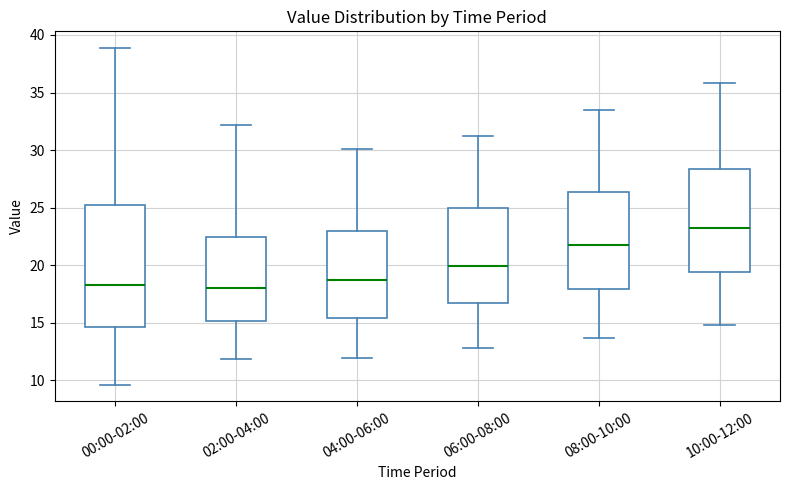

Reading left to right, transcribe this box plot: for each box, give where its median line is, the range the box spans, and where its two whiskers end, as read against the y-axis. The values are not printed on the chart, so give them approximately, as read against the axis.

00:00-02:00: median 18.5, box 14.5 to 25.0, whiskers 9.5 to 39.0
02:00-04:00: median 18.0, box 15.0 to 22.5, whiskers 12.0 to 32.0
04:00-06:00: median 18.5, box 15.5 to 23.0, whiskers 12.0 to 30.0
06:00-08:00: median 20.0, box 16.5 to 25.0, whiskers 13.0 to 31.5
08:00-10:00: median 22.0, box 18.0 to 26.5, whiskers 13.5 to 33.5
10:00-12:00: median 23.5, box 19.5 to 28.5, whiskers 15.0 to 36.0